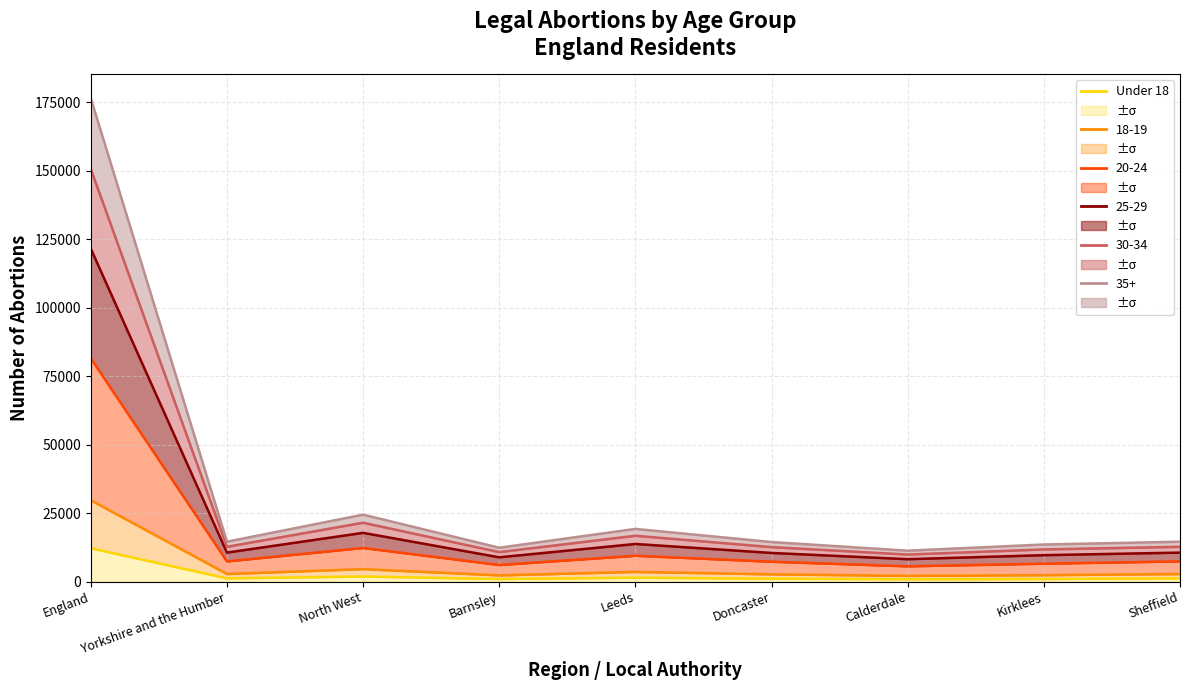

How many categories are shown in the chart?

9